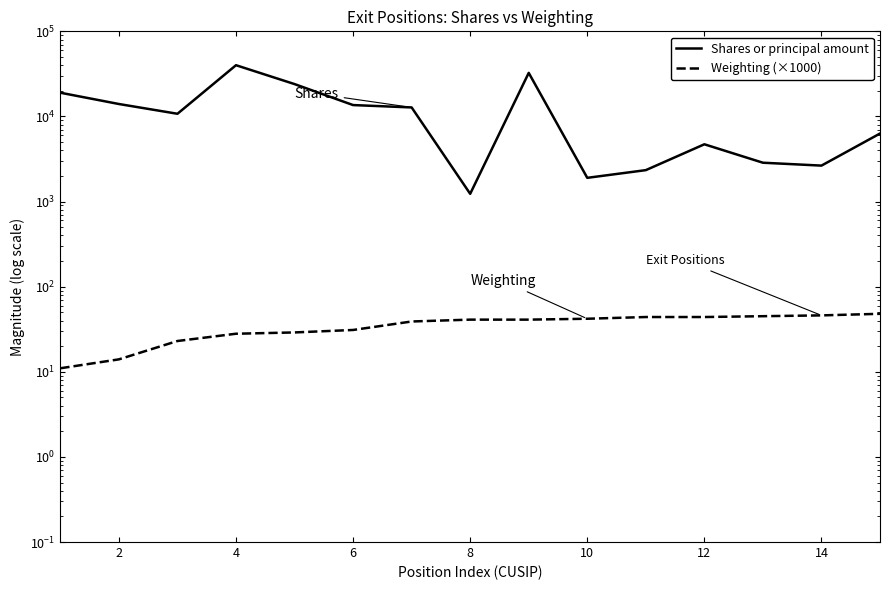

What is the sum of all Weighting (×1000) values?

526